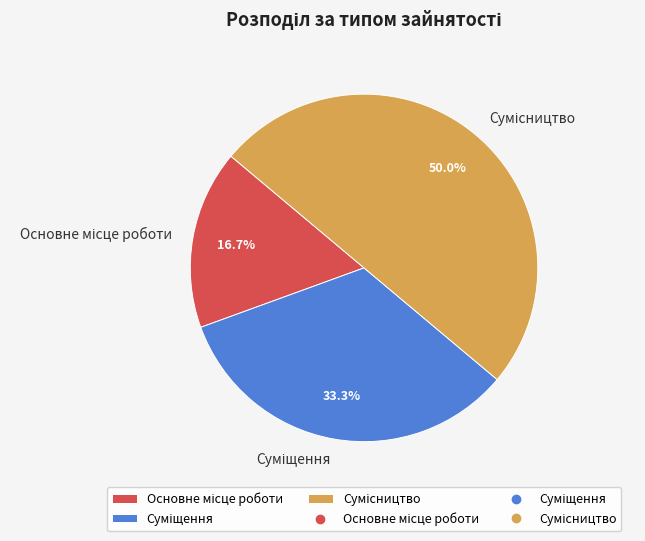

True or false: Основне місце роботи accounts for 17% of the total.

True